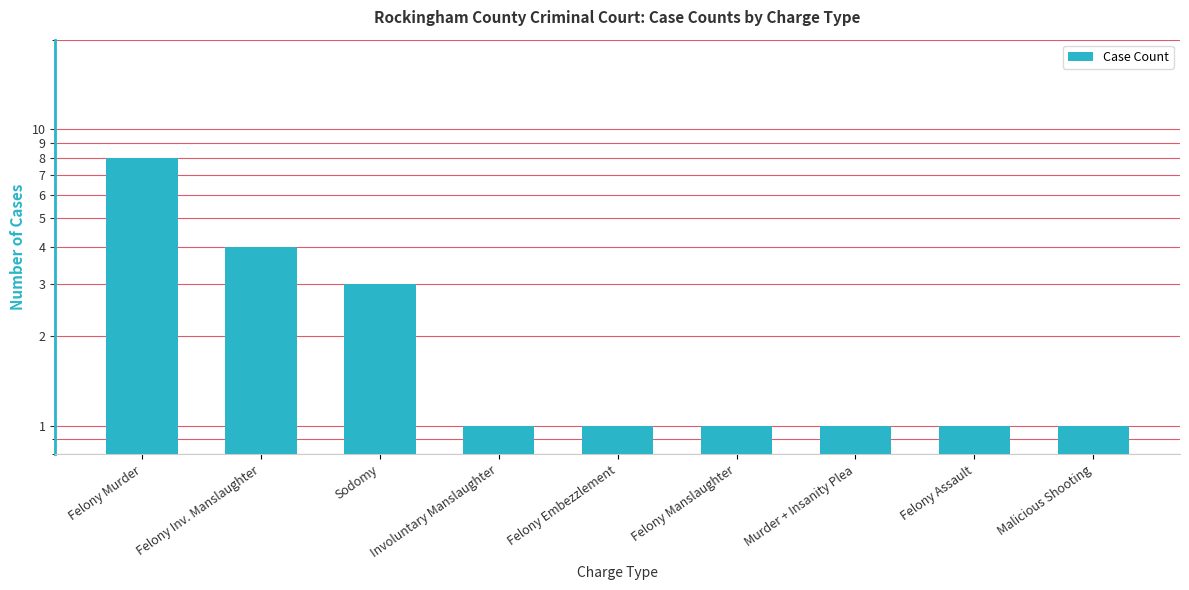

What is the difference between the values at Involuntary Manslaughter and Sodomy?

2